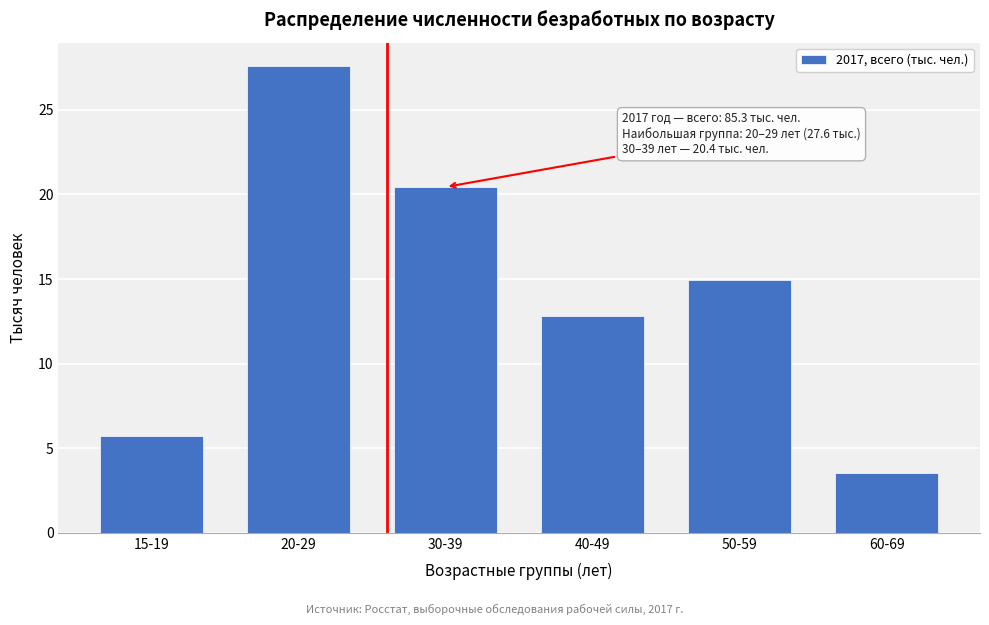

Reading left to right, extract all data points from this chart.

5.7	27.6	20.4	12.8	15.0	3.5